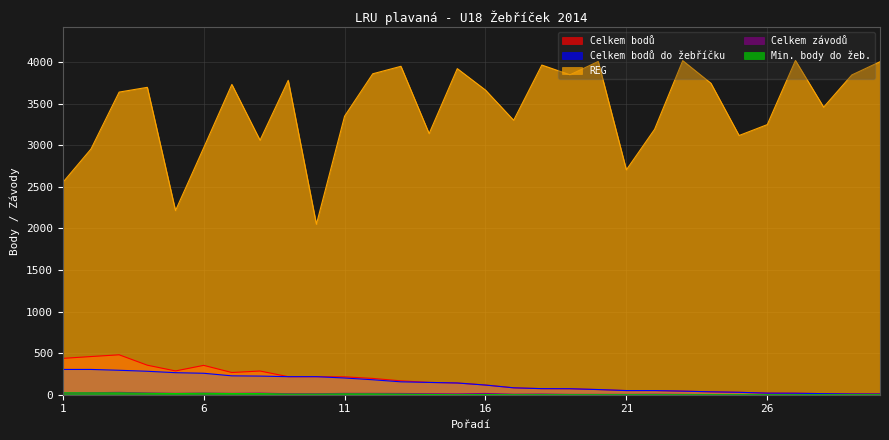

The Celkem závodů series shows 19 at 8. True or false?

True